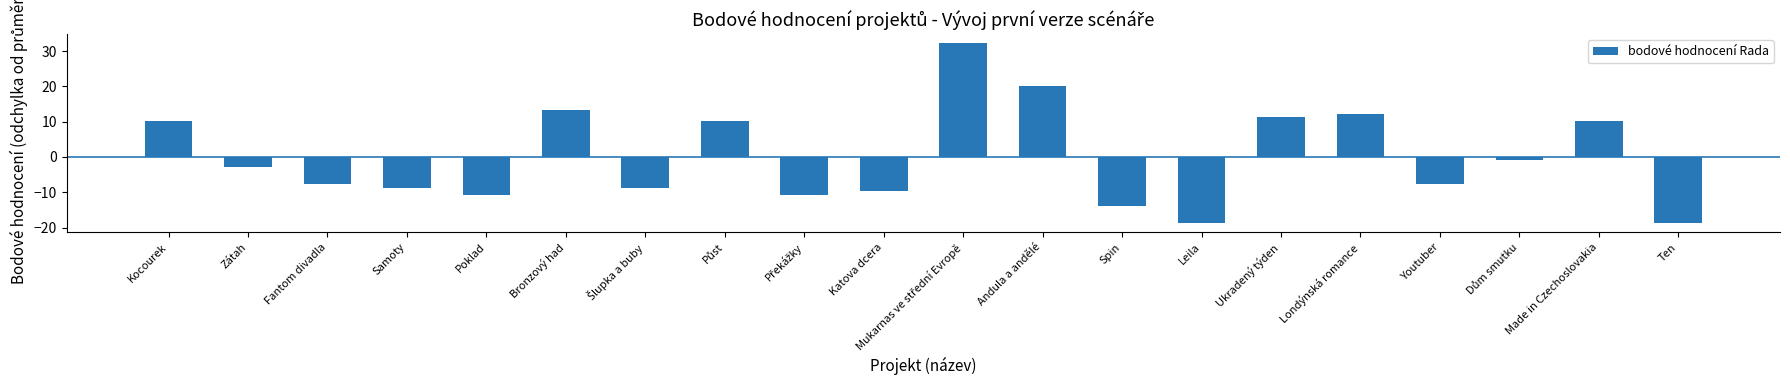

What is the smallest value displayed?

-18.8